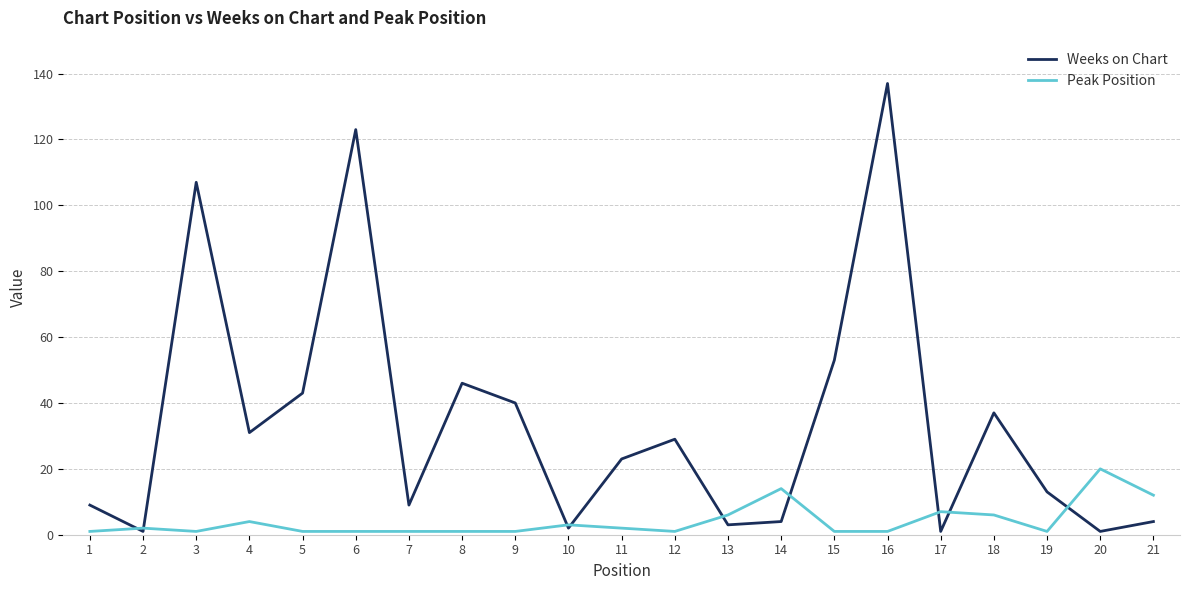

What is the maximum value for Weeks on Chart?

137